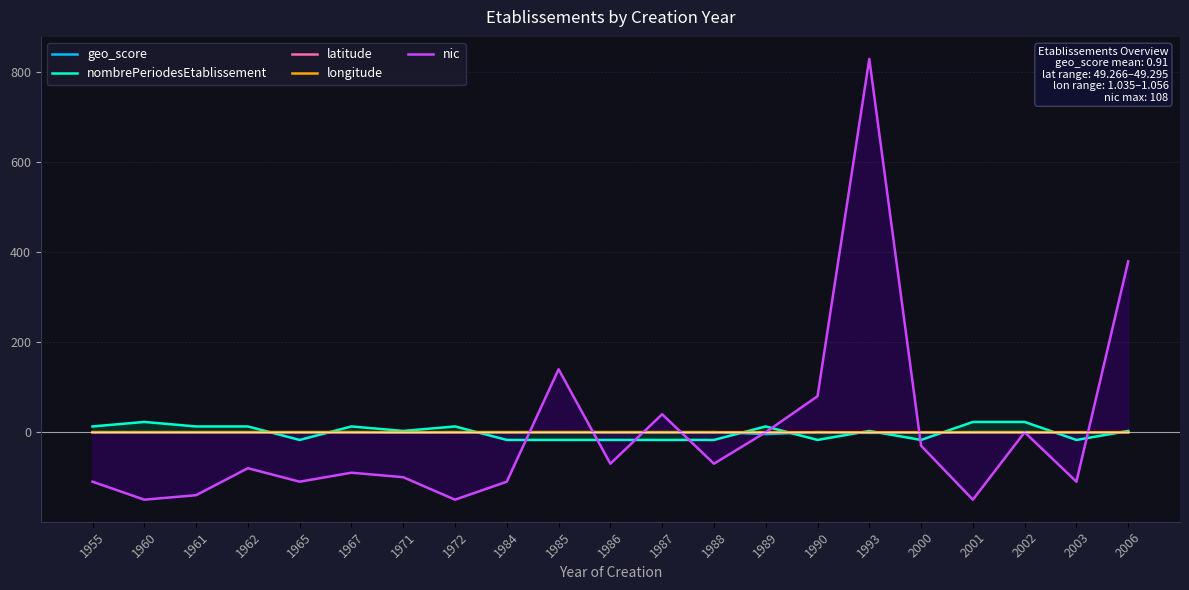

Rank the series at 2003 from lowest to highest value.

nic, nombrePeriodesEtablissement, geo_score, longitude, latitude